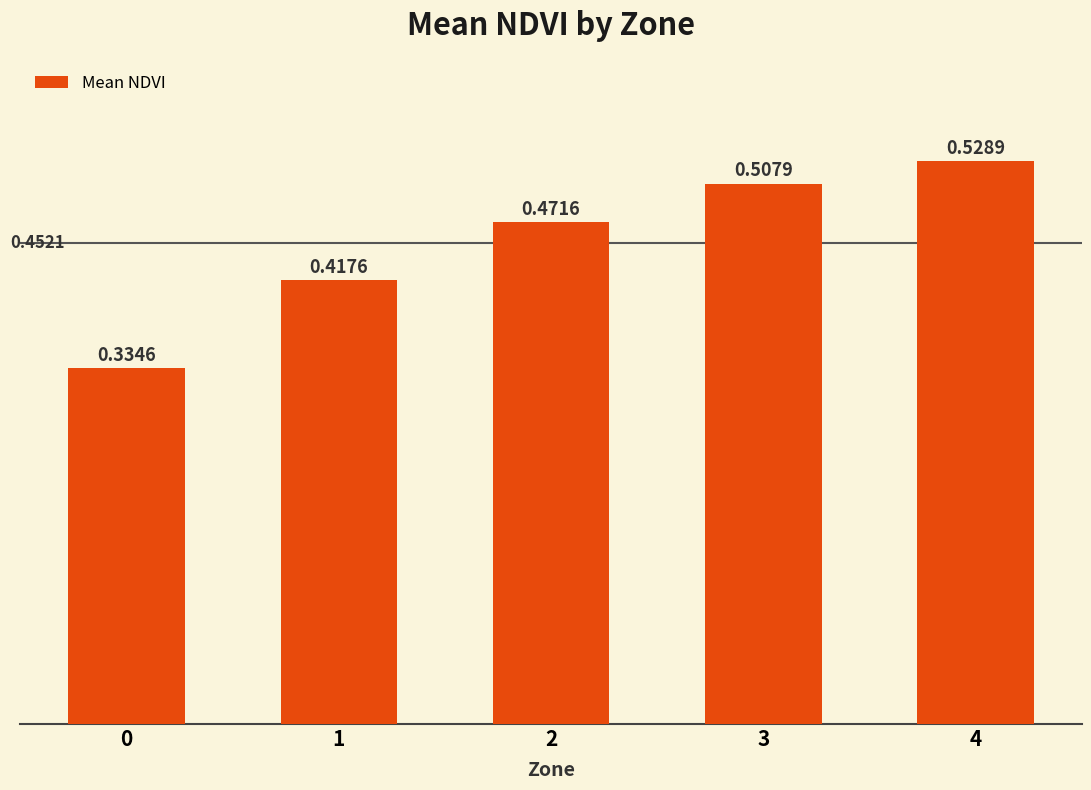

What is the change in value from 1 to 4?

+0.1